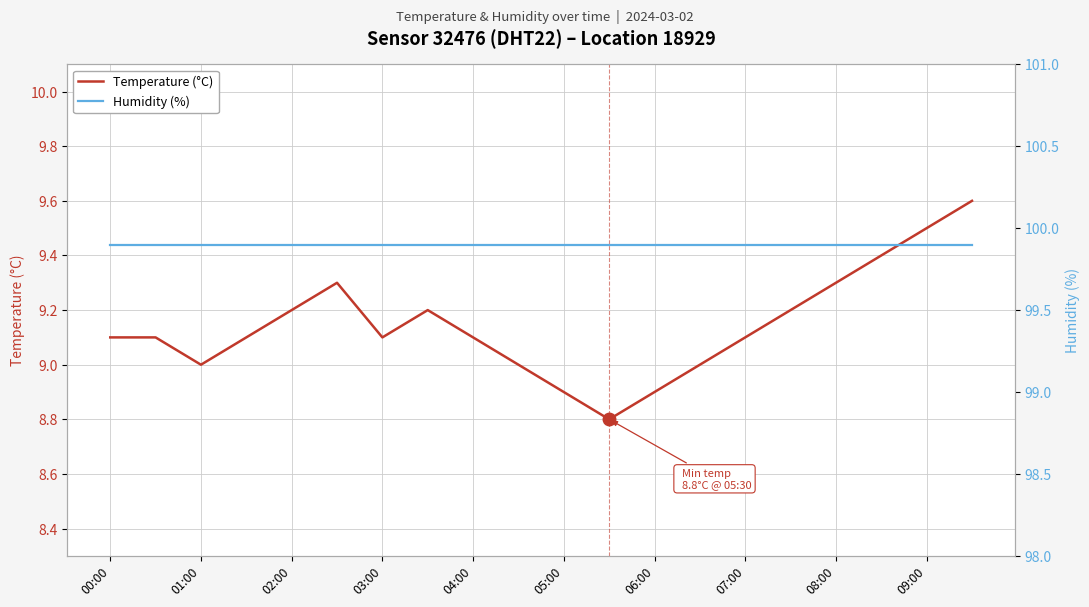

Where is the first local minimum for Temperature (°C)?

01:00